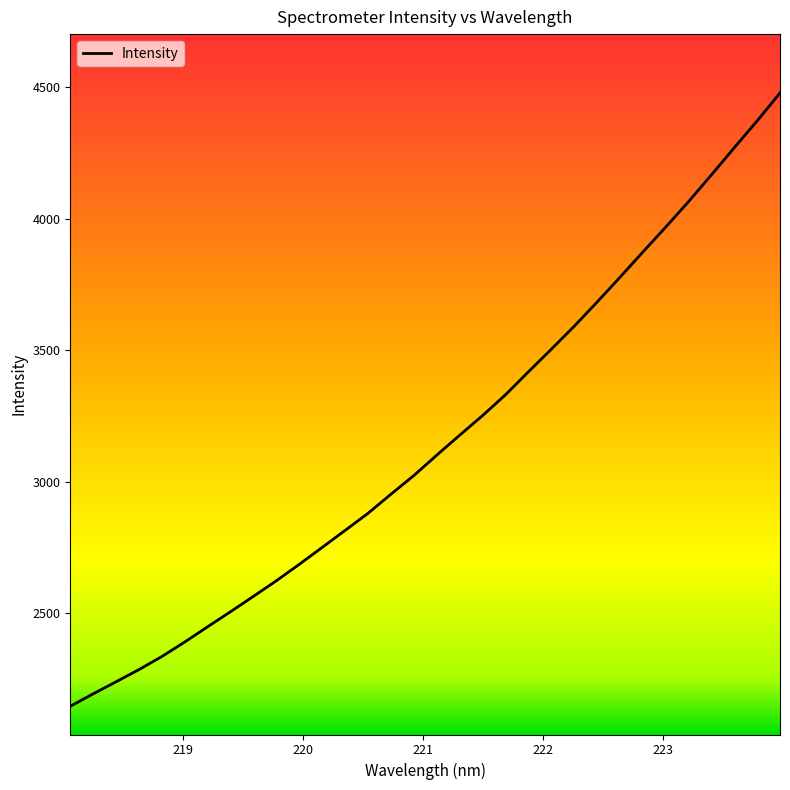

What is the average value?

3151.9